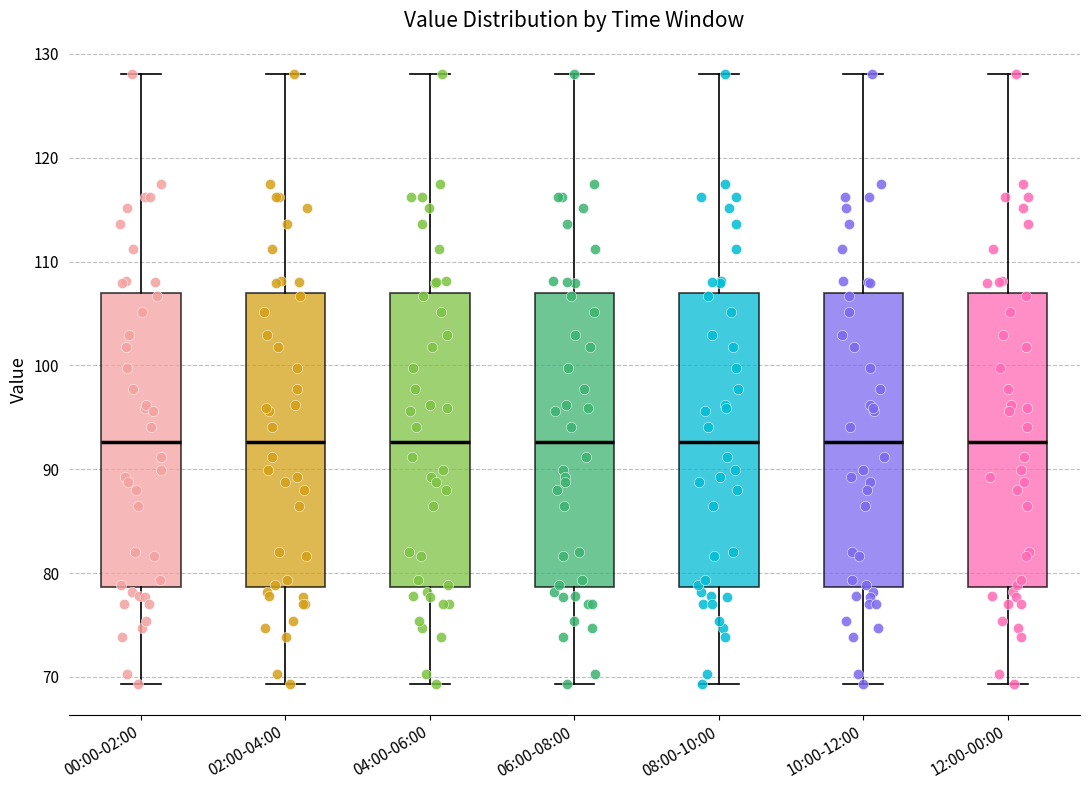

Reading left to right, read every box against the y-axis: the position of its median line, the range the box covers, and the ends of its whiskers. The values are not printed on the chart, so give them approximately, as read against the axis.

00:00-02:00: median 93, box 79 to 107, whiskers 69 to 128
02:00-04:00: median 93, box 79 to 107, whiskers 69 to 128
04:00-06:00: median 93, box 79 to 107, whiskers 69 to 128
06:00-08:00: median 93, box 79 to 107, whiskers 69 to 128
08:00-10:00: median 93, box 79 to 107, whiskers 69 to 128
10:00-12:00: median 93, box 79 to 107, whiskers 69 to 128
12:00-00:00: median 93, box 79 to 107, whiskers 69 to 128